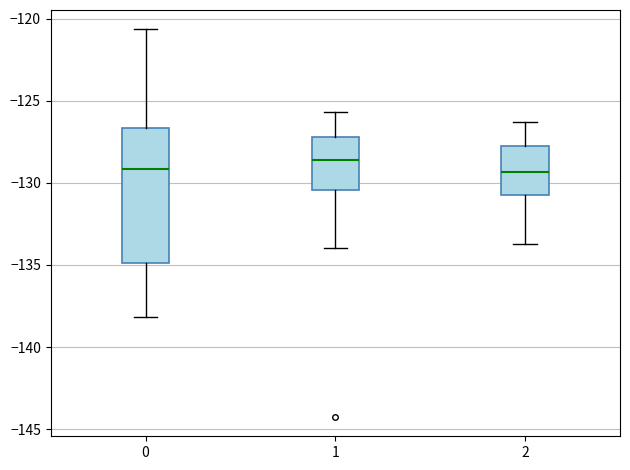

Reading left to right, read every box against the y-axis: the position of its median line, the range the box covers, and the ends of its whiskers. The values are not printed on the chart, so give them approximately, as read against the axis.

0: median -129.0, box -135.0 to -126.5, whiskers -138.0 to -120.5
1: median -128.5, box -130.5 to -127.0, whiskers -134.0 to -125.5
2: median -129.5, box -130.5 to -127.5, whiskers -133.5 to -126.5